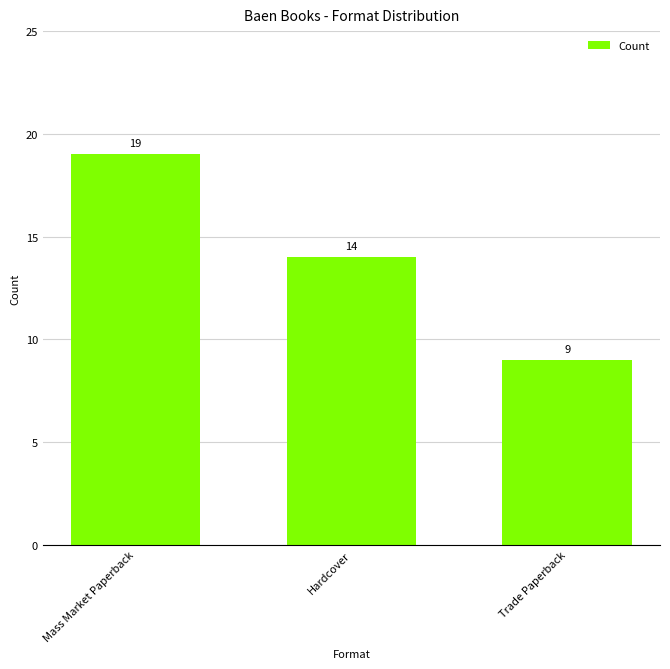

Count the values in the range 9 to 19.

3